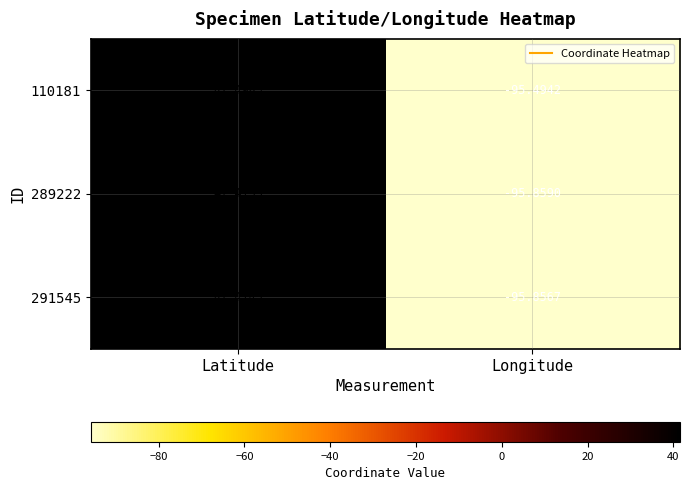

How many categories are shown in the chart?

2